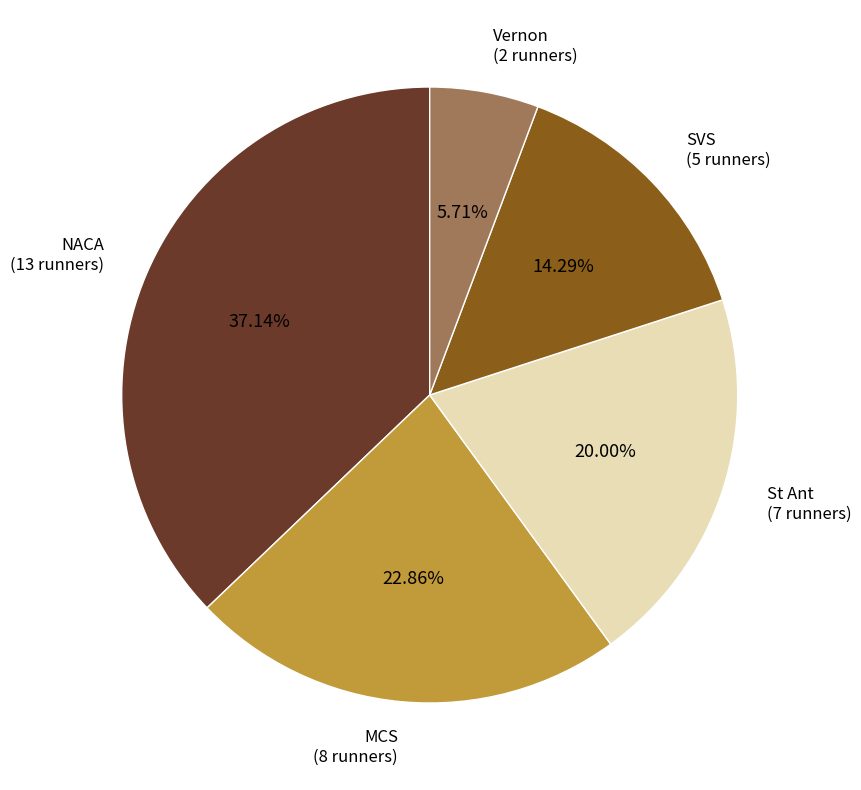

Does any single category account for the majority?

No